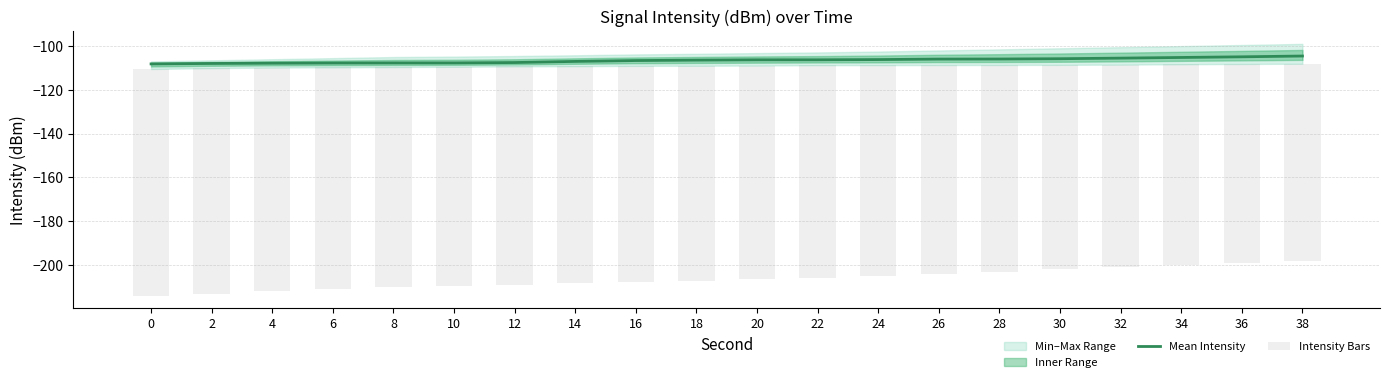

Count the number of categories in the chart.

20